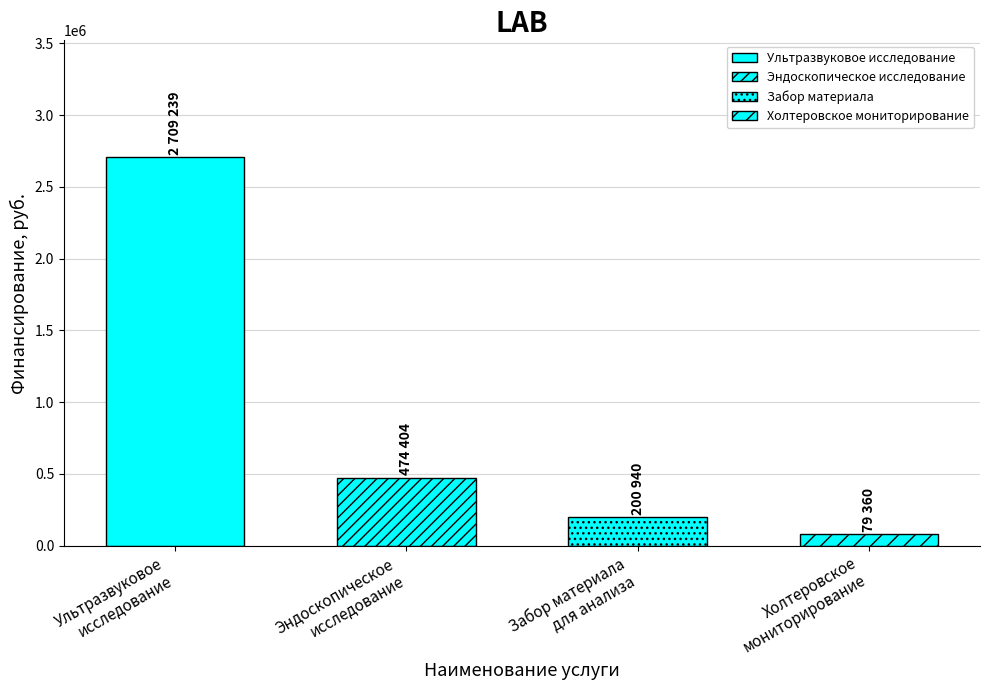

Reading right to left, list all the values displayed in this chart.

79360	200940	474404	2709239